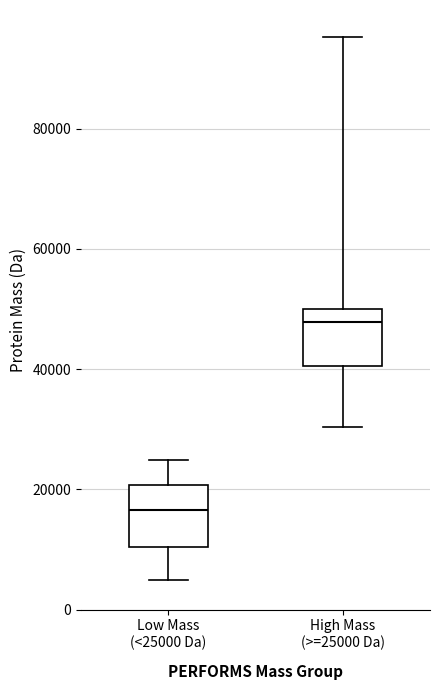

Where does the lower whisker of the box for High Mass (>=25000 Da) end on the y-axis? The values are not printed on the chart, so give them approximately, as read against the axis.

30000